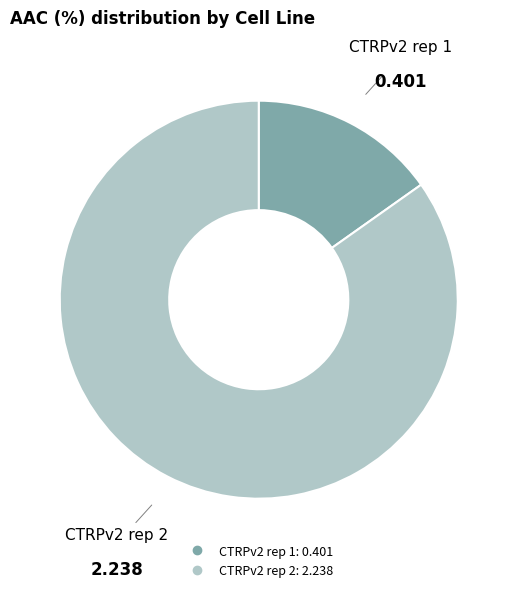

Do CTRPv2 rep 1 and CTRPv2 rep 2 together represent more than half of the pie?

Yes